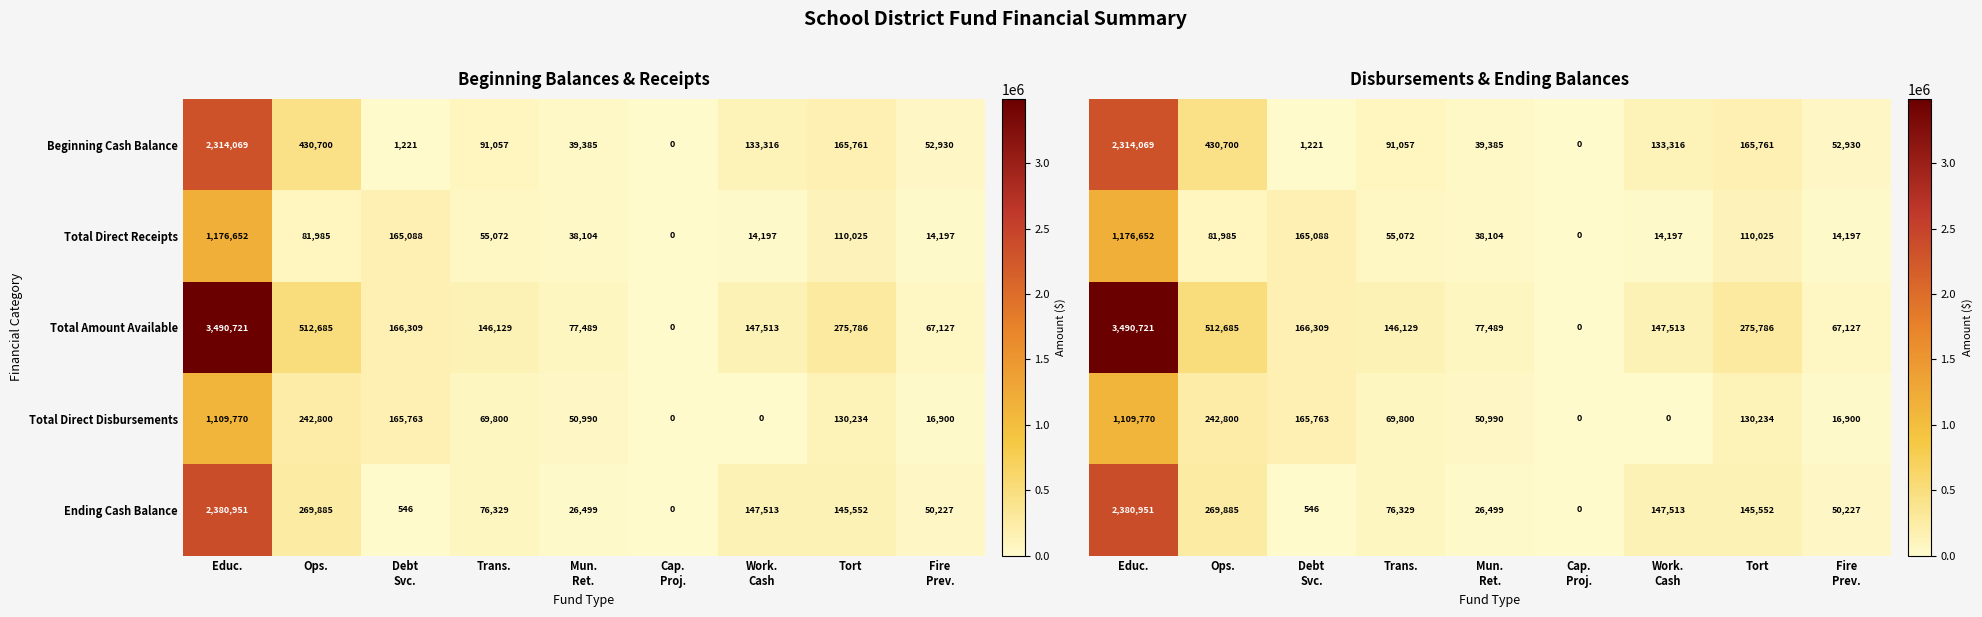

What is the sum of all Total Amount Available values?

4883759